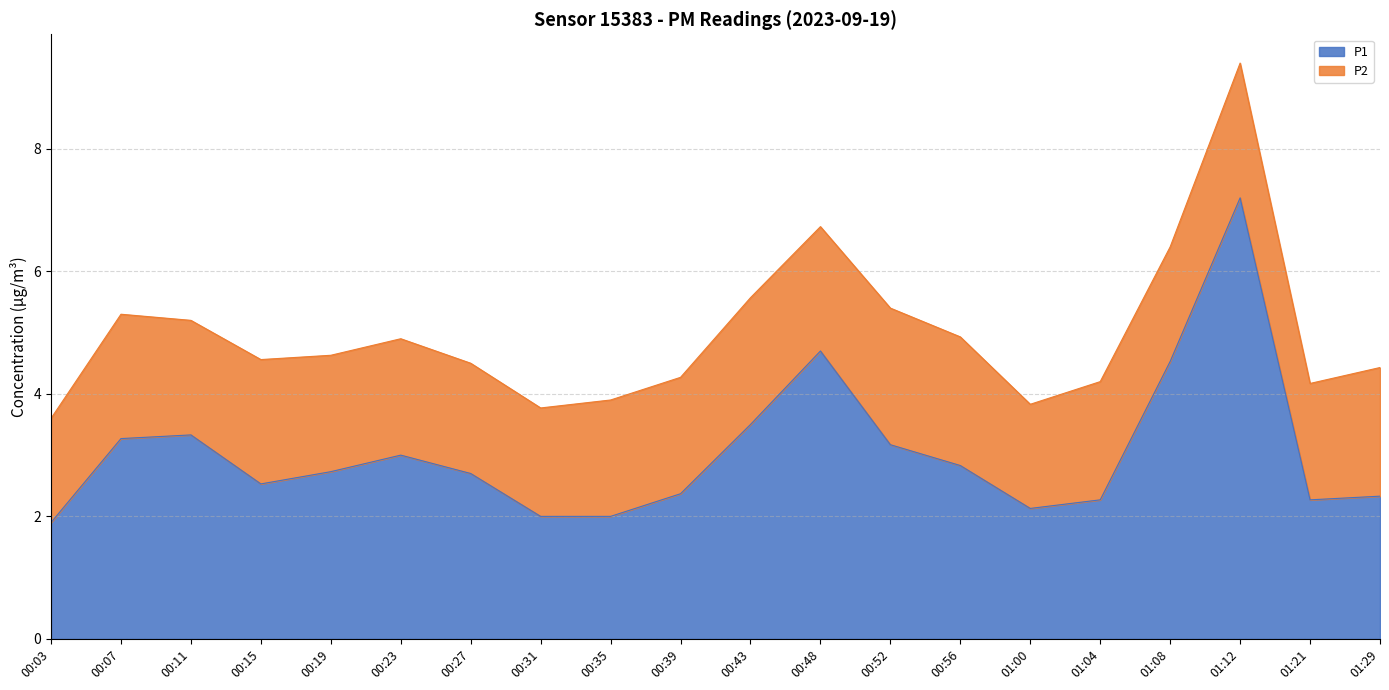

What is the sum of all values?

60.8